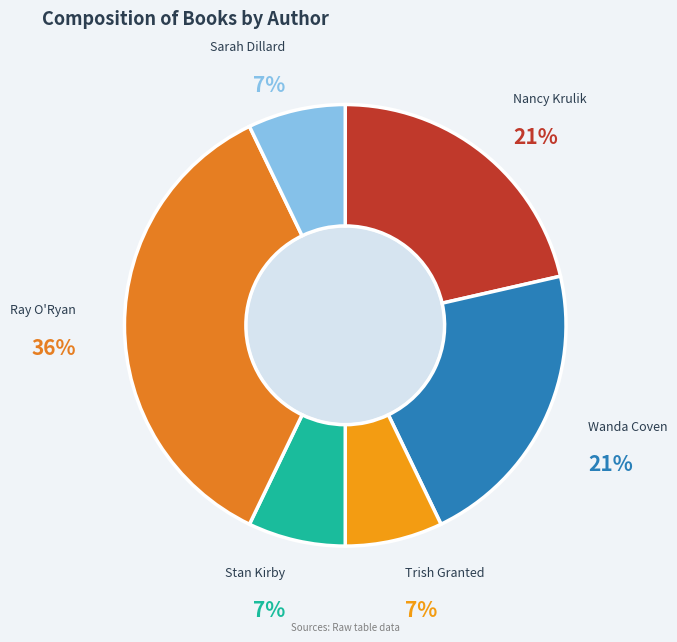

Count the number of slices in the pie.

6